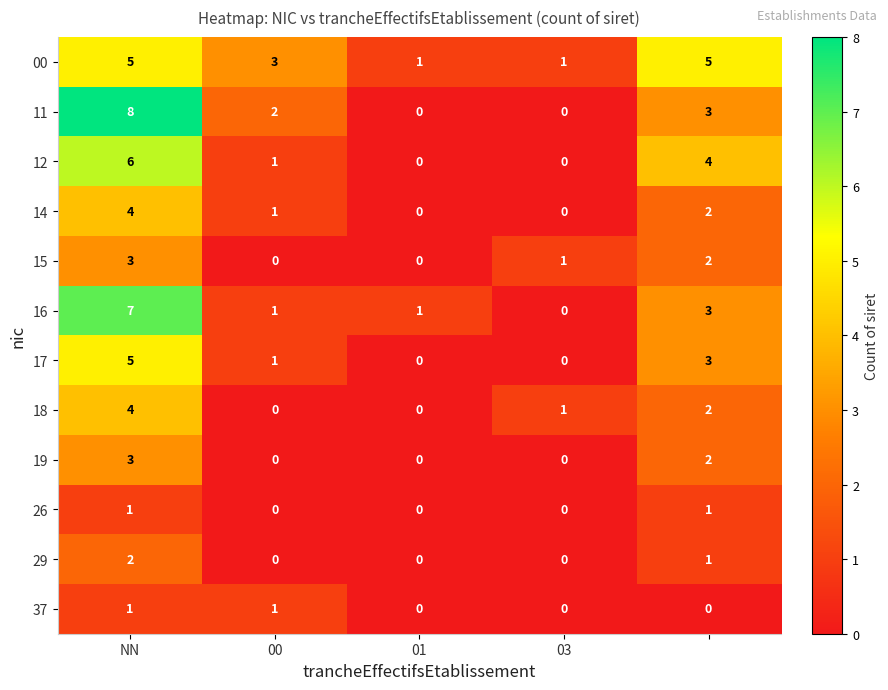

What is the sum of all 18 values?

7